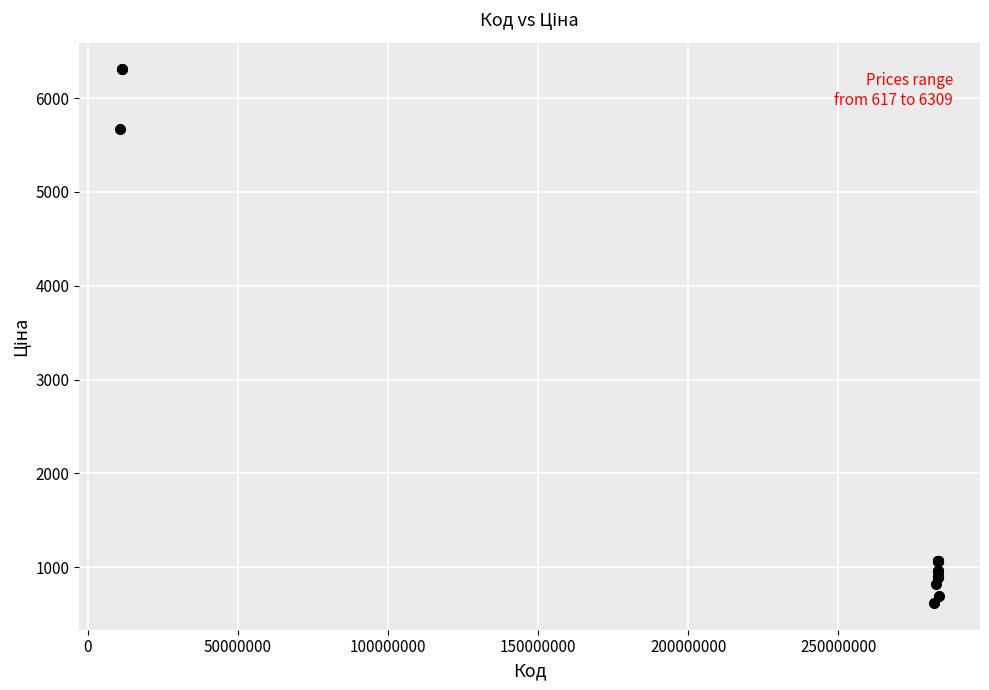

What Y value in the scatter plot is closest to 3462?

5673.8